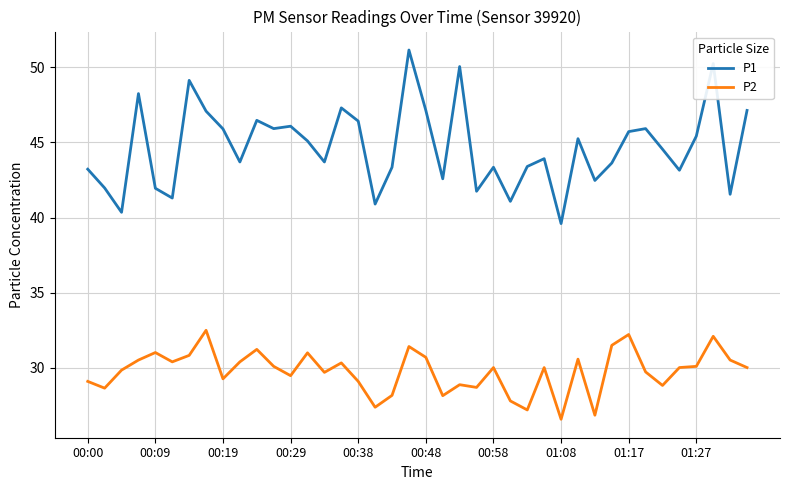

True or false: P2 and P1 intersect in this chart.

False